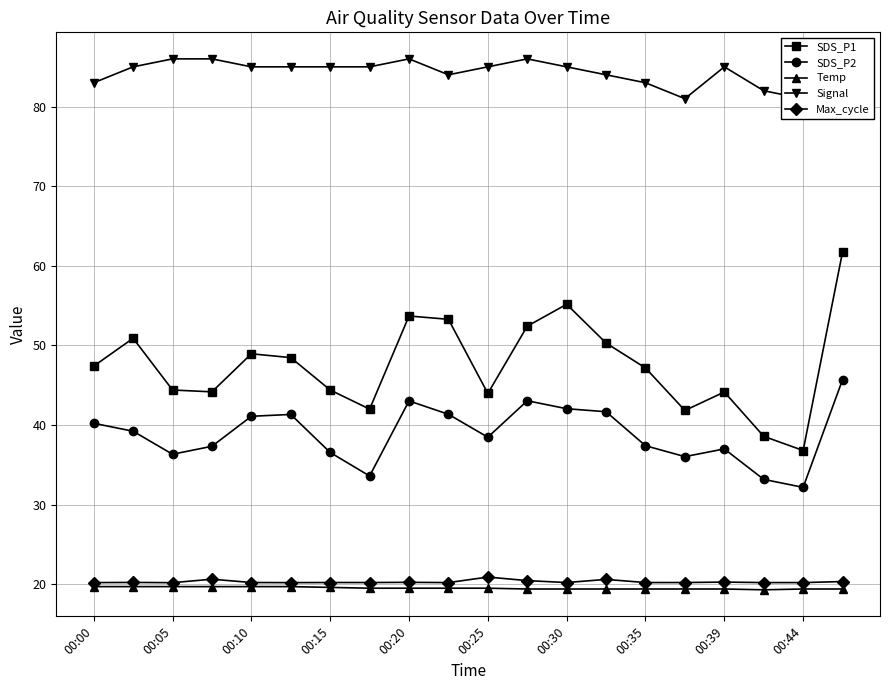

What are all the series names shown in the legend?

SDS_P1, SDS_P2, Temp, Signal, Max_cycle